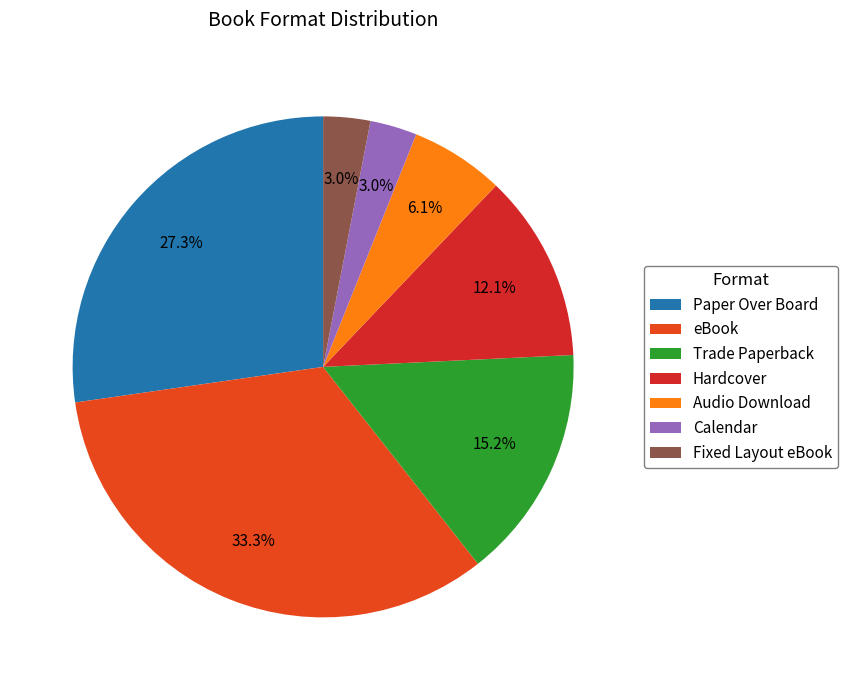

To the nearest percent, what is the difference between the Fixed Layout eBook and eBook slice percentages?

30%